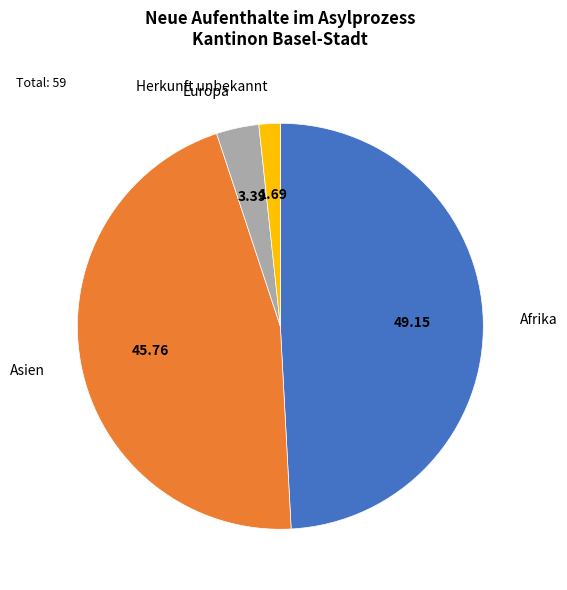

Is there a majority slice in this chart?

No